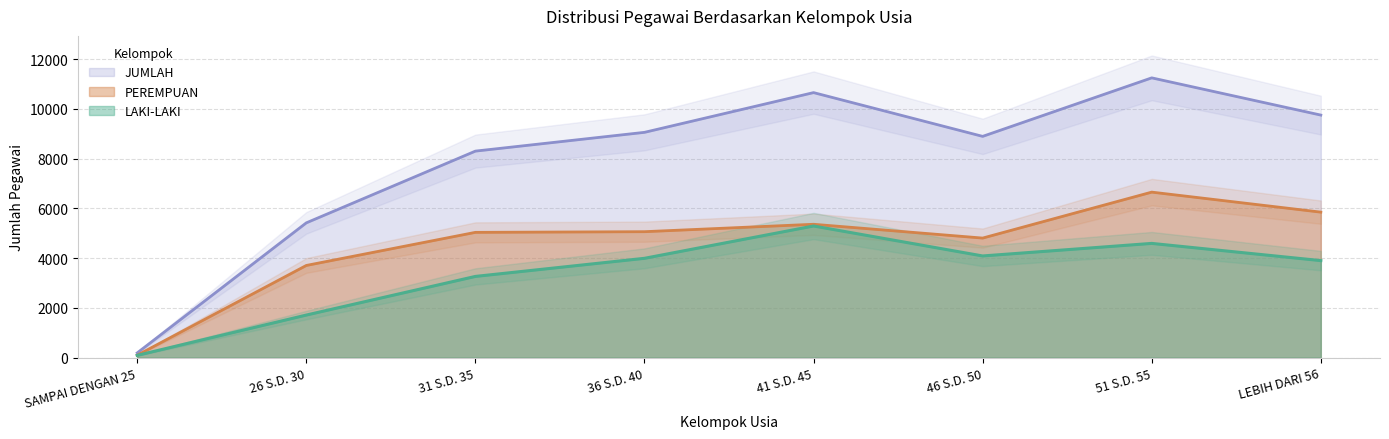

Rank the series at SAMPAI DENGAN 25 from highest to lowest value.

JUMLAH, PEREMPUAN, LAKI-LAKI